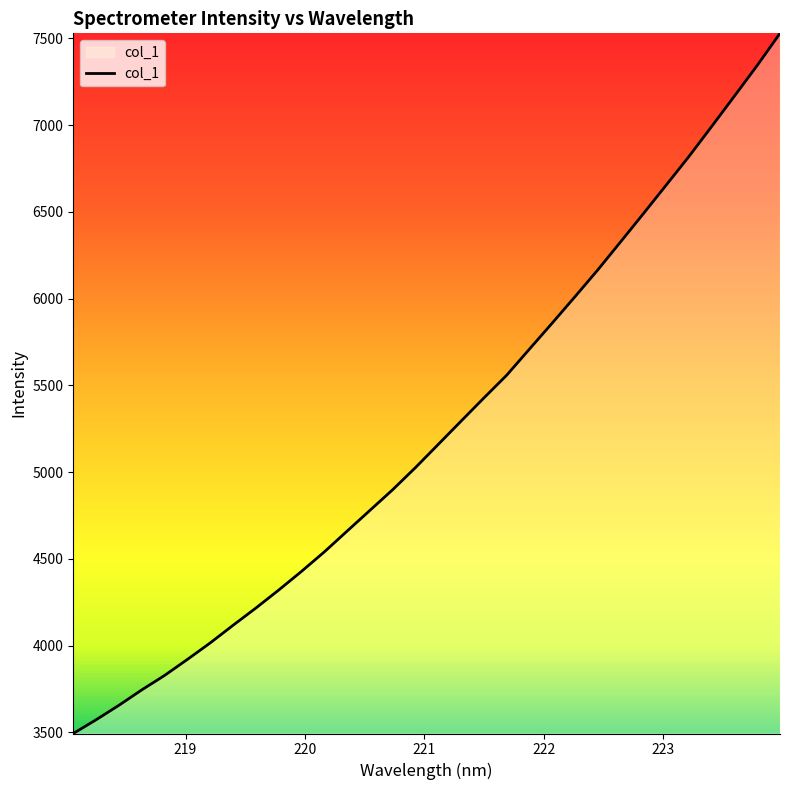

What is the smallest value displayed?

3493.9